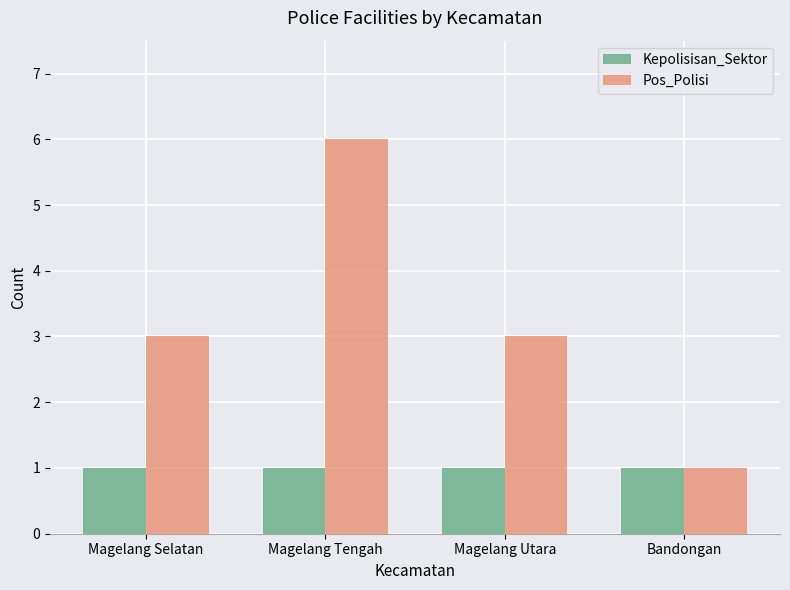

What are all the series names shown in the legend?

Kepolisisan_Sektor, Pos_Polisi